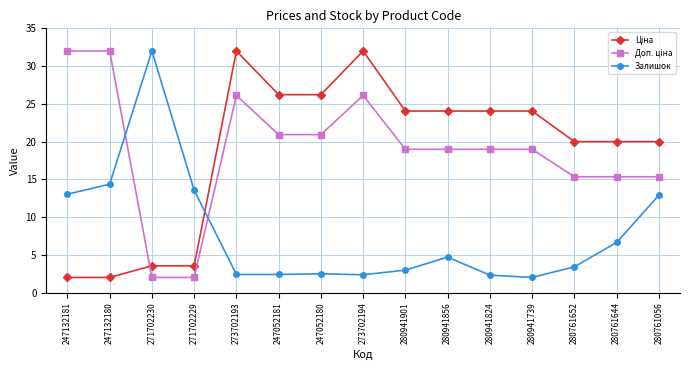

Does the chart have visible grid lines?

Yes